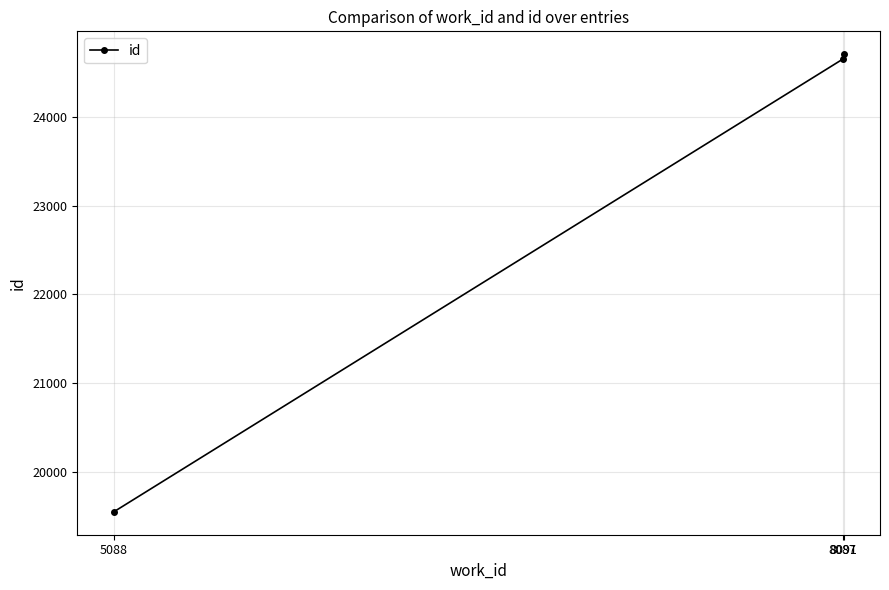

What is the approximate value at 8091?

24704